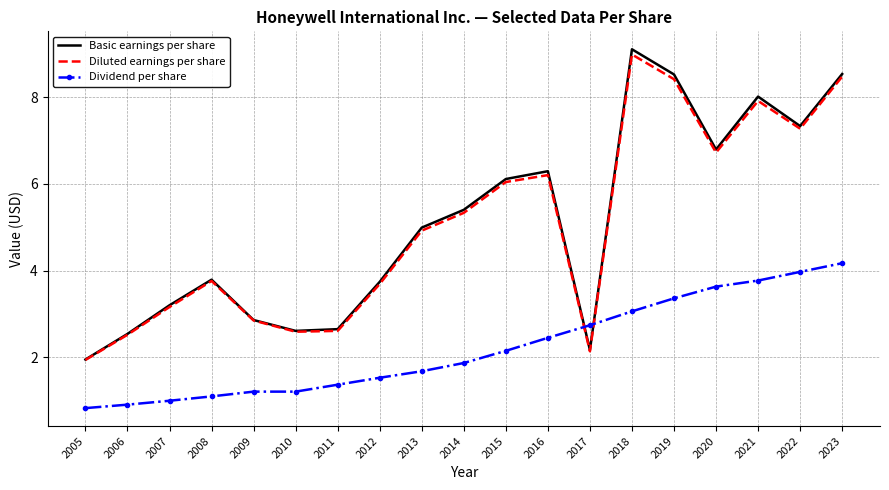

Which series has the widest spread of values?

Basic earnings per share